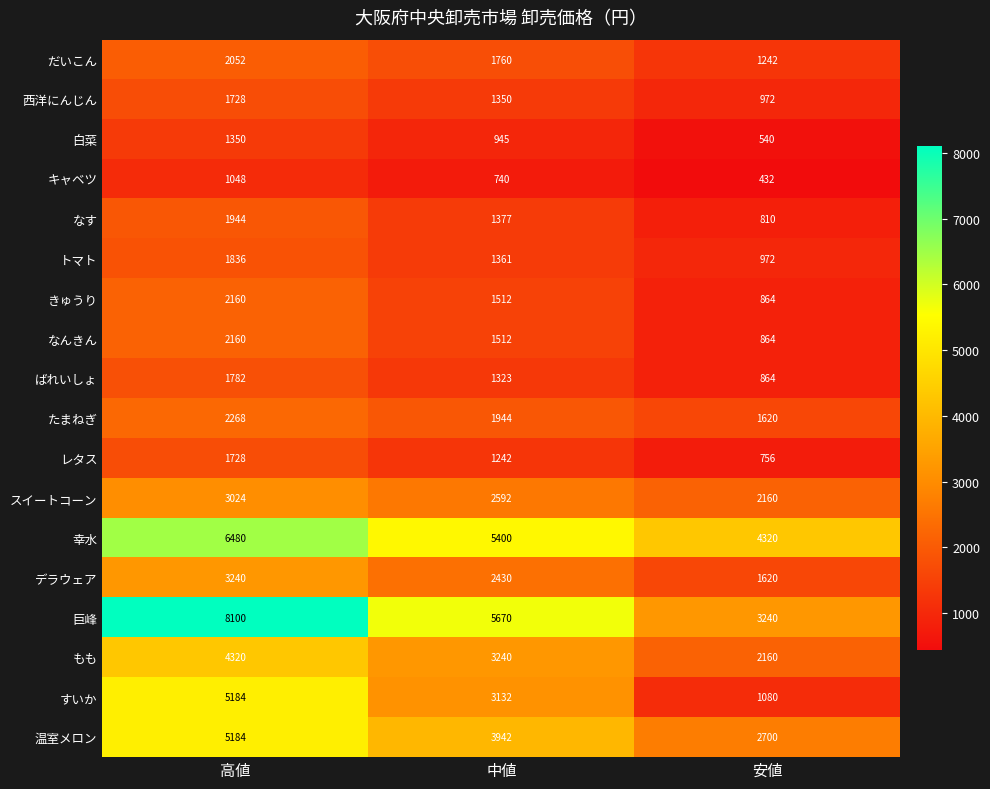

The デラウェア series shows 2373 at 安値. True or false?

False